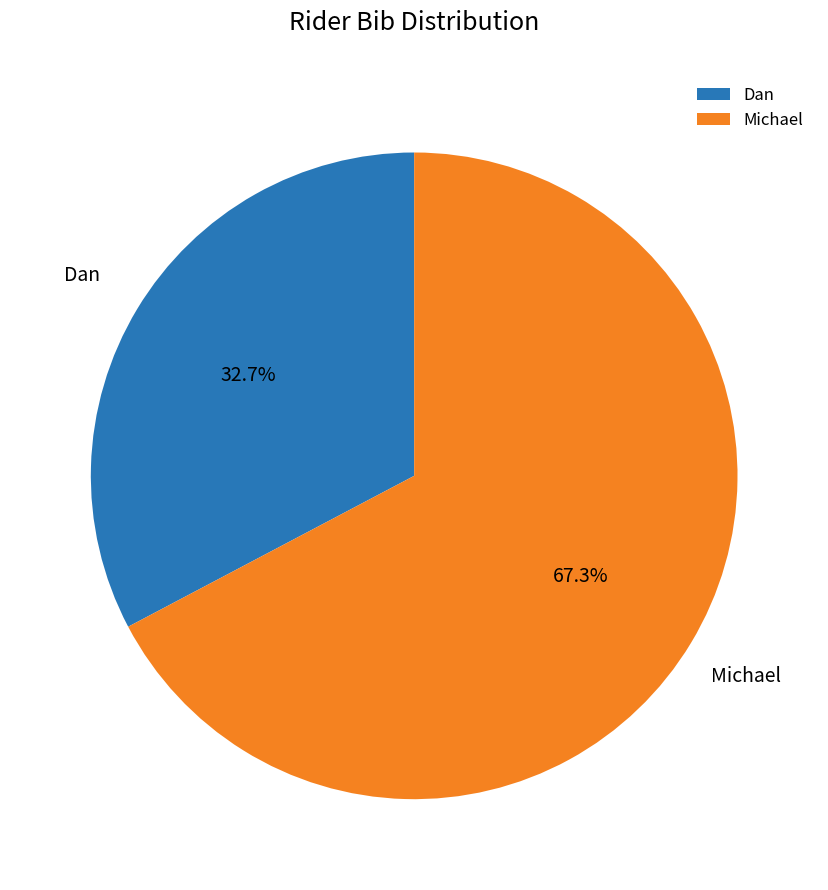

To the nearest percent, what is the difference between the largest and smallest slice percentages?

35%